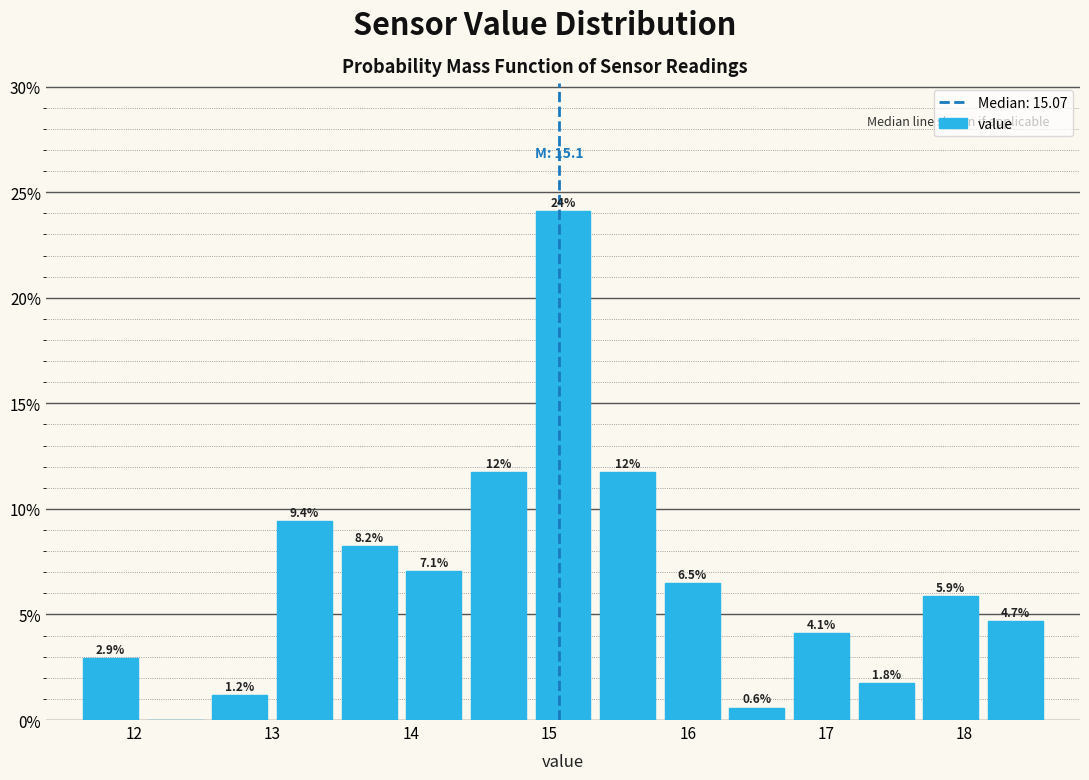

Which range on the x-axis has the tallest bar?

14.9 to 15.3